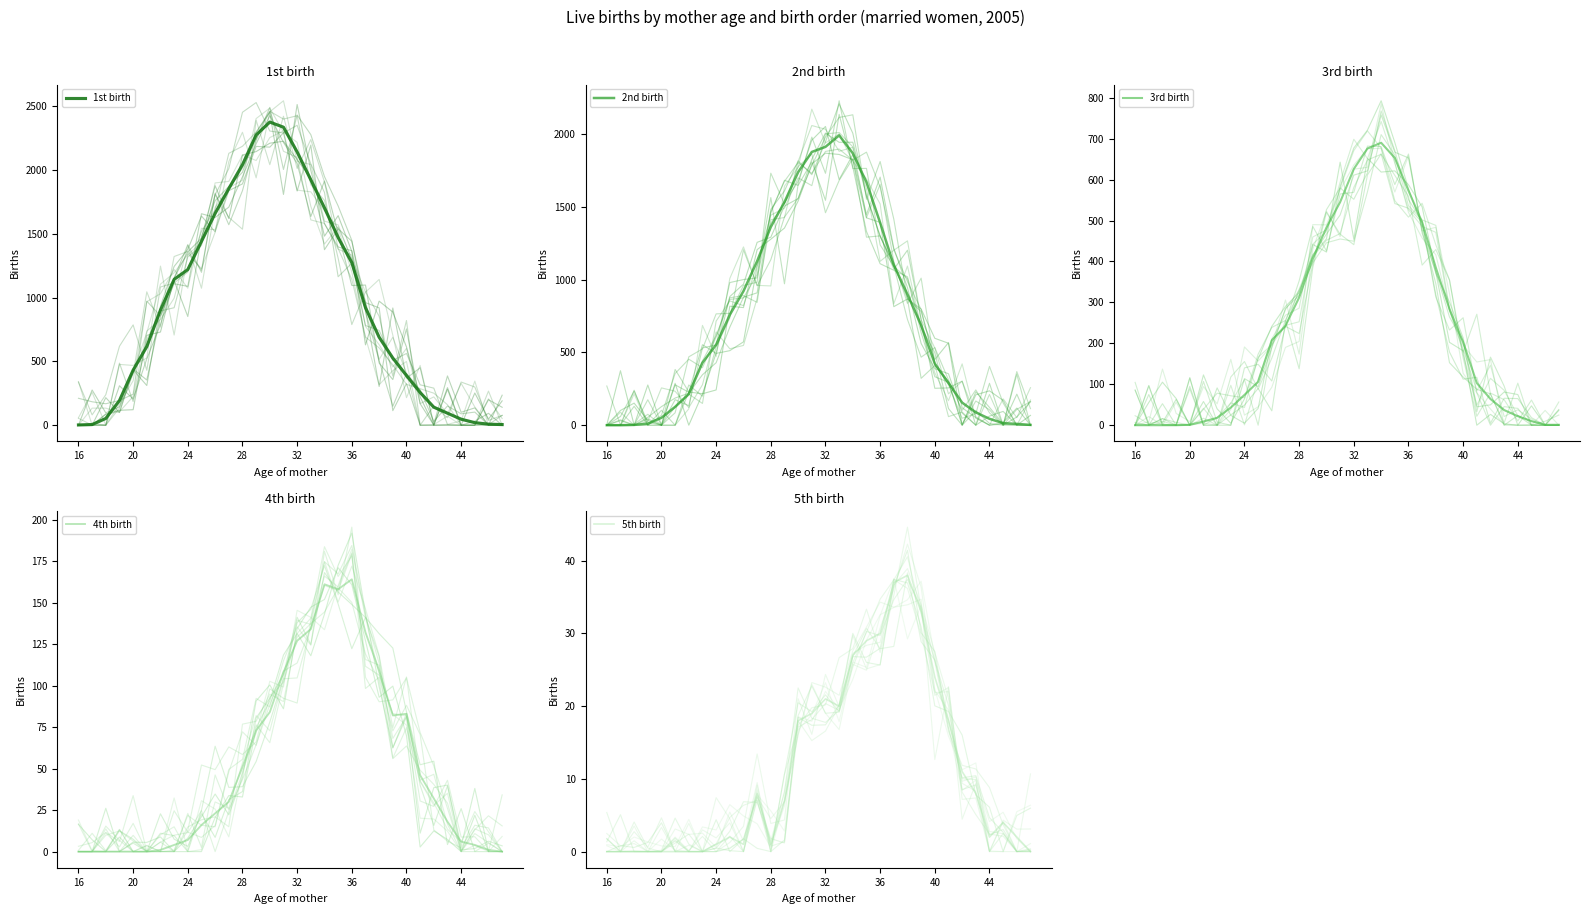

Does the chart display data point markers on the line(s)?

No